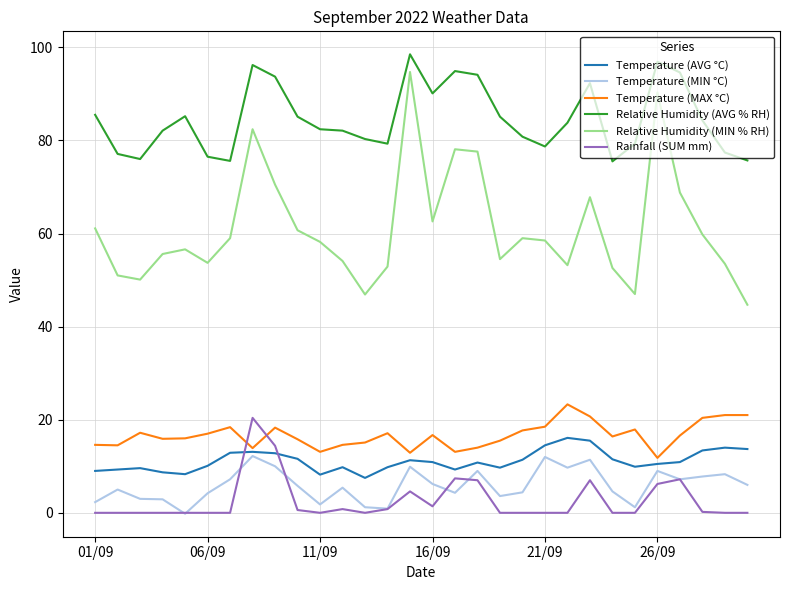

How many lines are shown in the chart?

6